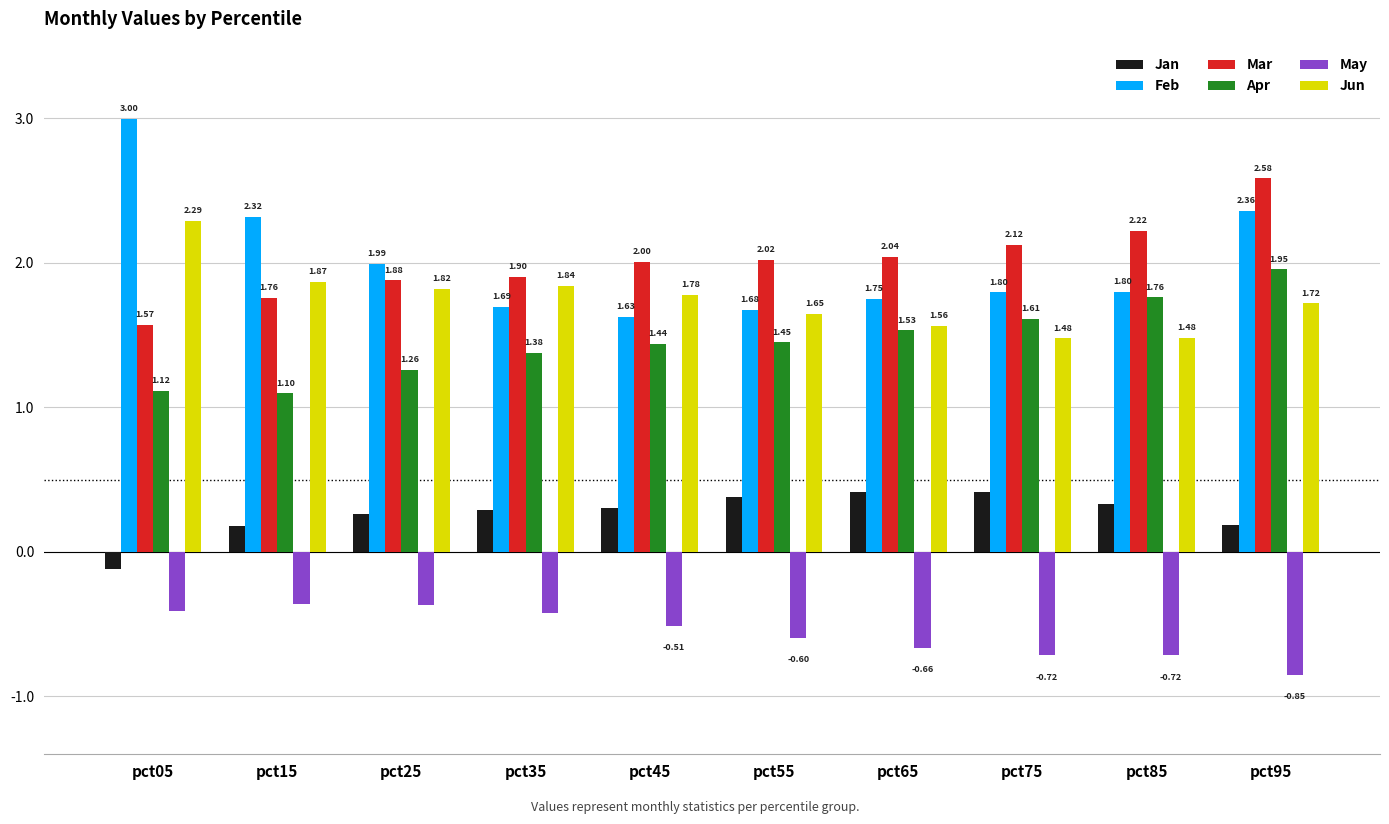

Which series has the widest spread of values?

Feb